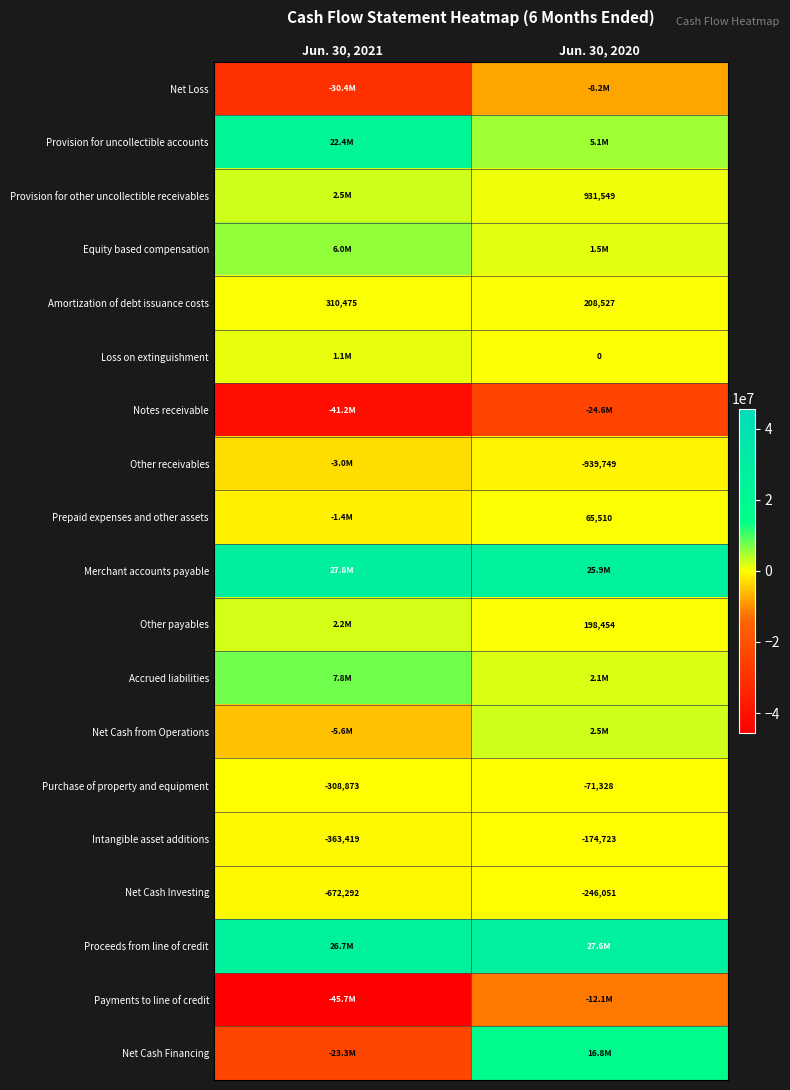

The value of Prepaid expenses and other assets at Jun. 30, 2020 is 97402. True or false?

False